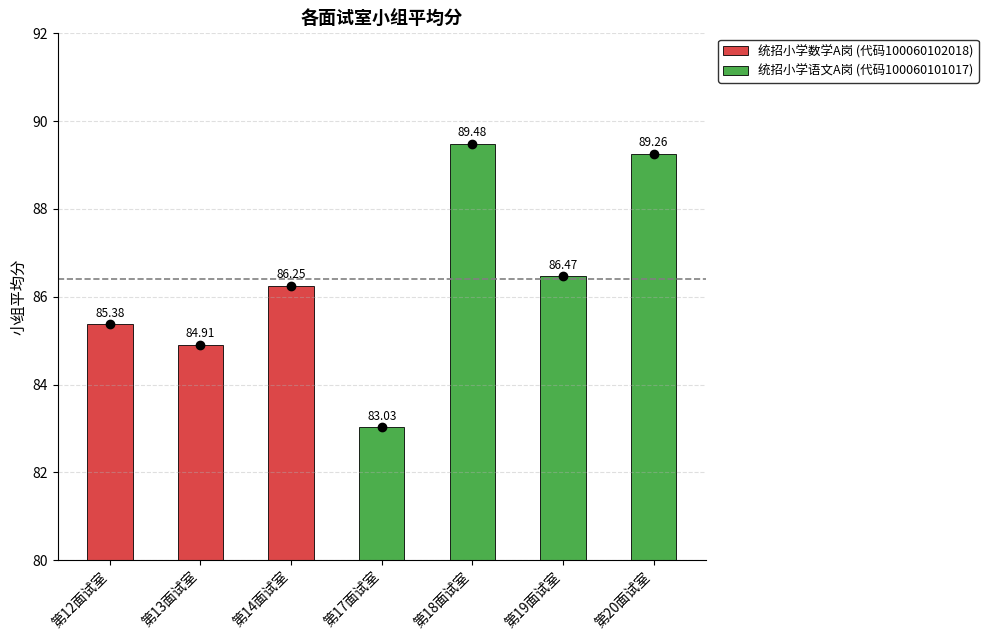

Count the number of categories in the chart.

7